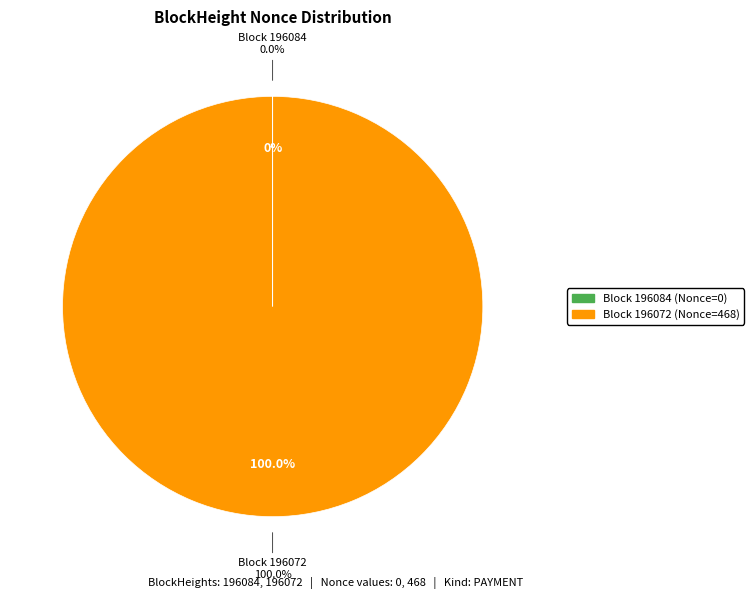

What is the change in value from 196084 to 196072?

+468